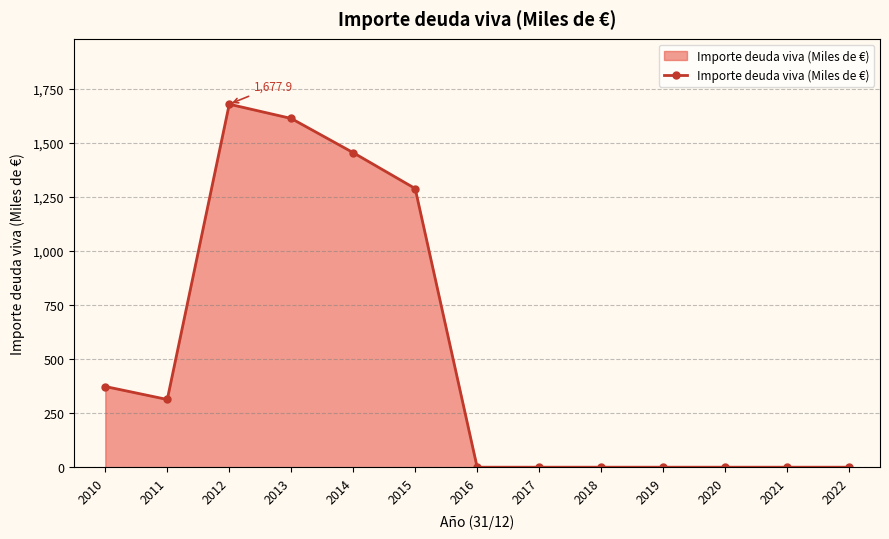

Reading left to right, extract all data points from this chart.

2010=373.0	2011=313.0	2012=1677.9	2013=1611.9	2014=1453.7	2015=1288.0	2016=0.0	2017=0.0	2018=0.0	2019=0.0	2020=0.0	2021=0.0	2022=0.0